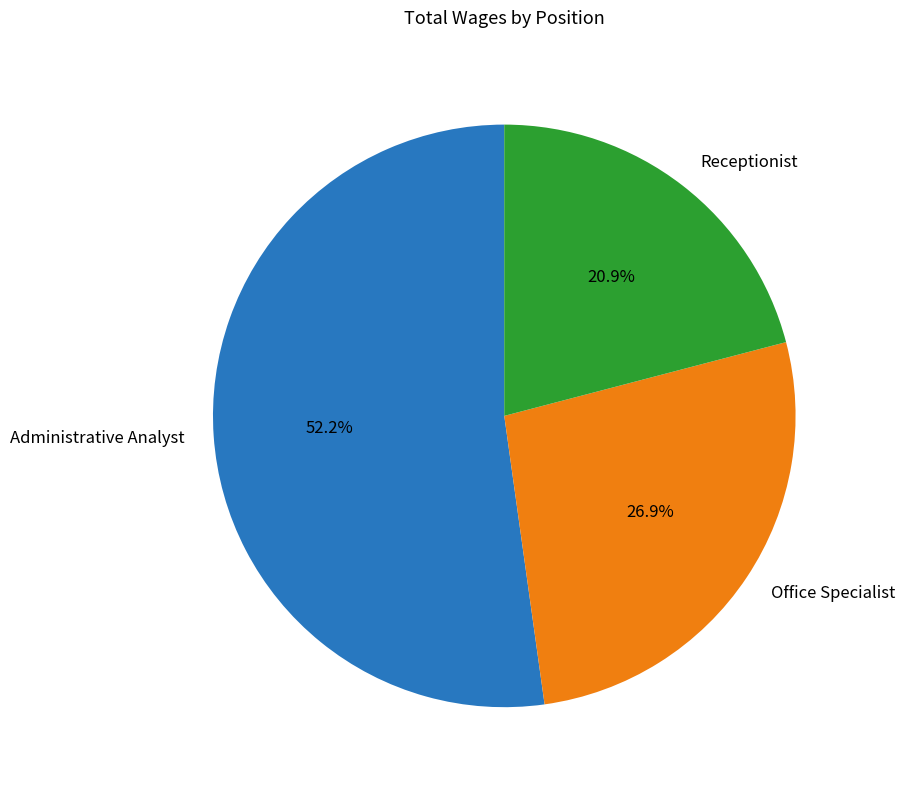

Does Administrative Analyst account for over 50% of the chart?

Yes